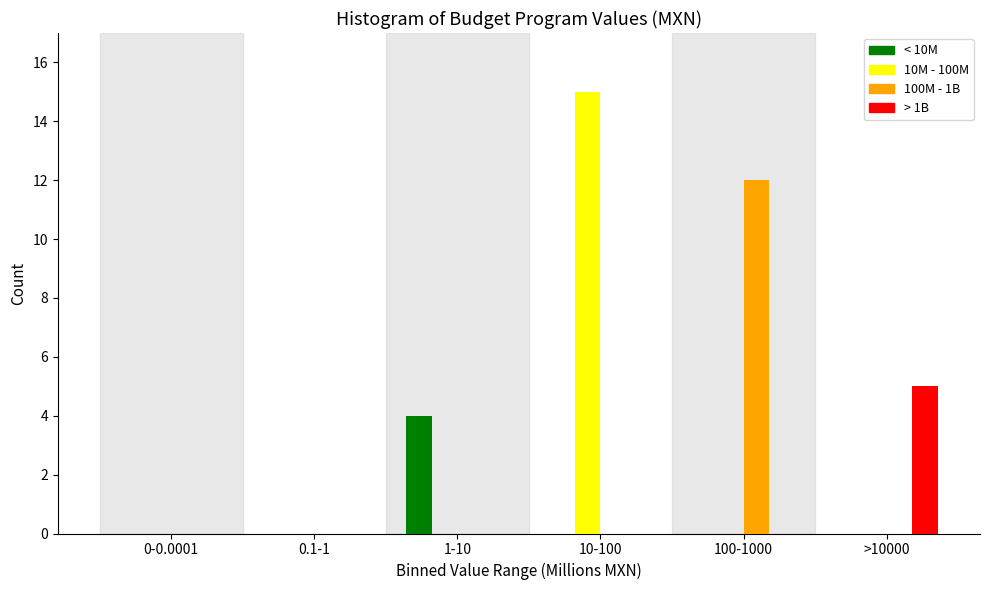

Reading right to left, extract all data points from this chart.

< 10M: >10000=0	100-1000=0	10-100=0	1-10=4	0.1-1=0	0-0.0001=0
10M - 100M: >10000=0	100-1000=0	10-100=15	1-10=0	0.1-1=0	0-0.0001=0
100M - 1B: >10000=0	100-1000=12	10-100=0	1-10=0	0.1-1=0	0-0.0001=0
> 1B: >10000=5	100-1000=0	10-100=0	1-10=0	0.1-1=0	0-0.0001=0